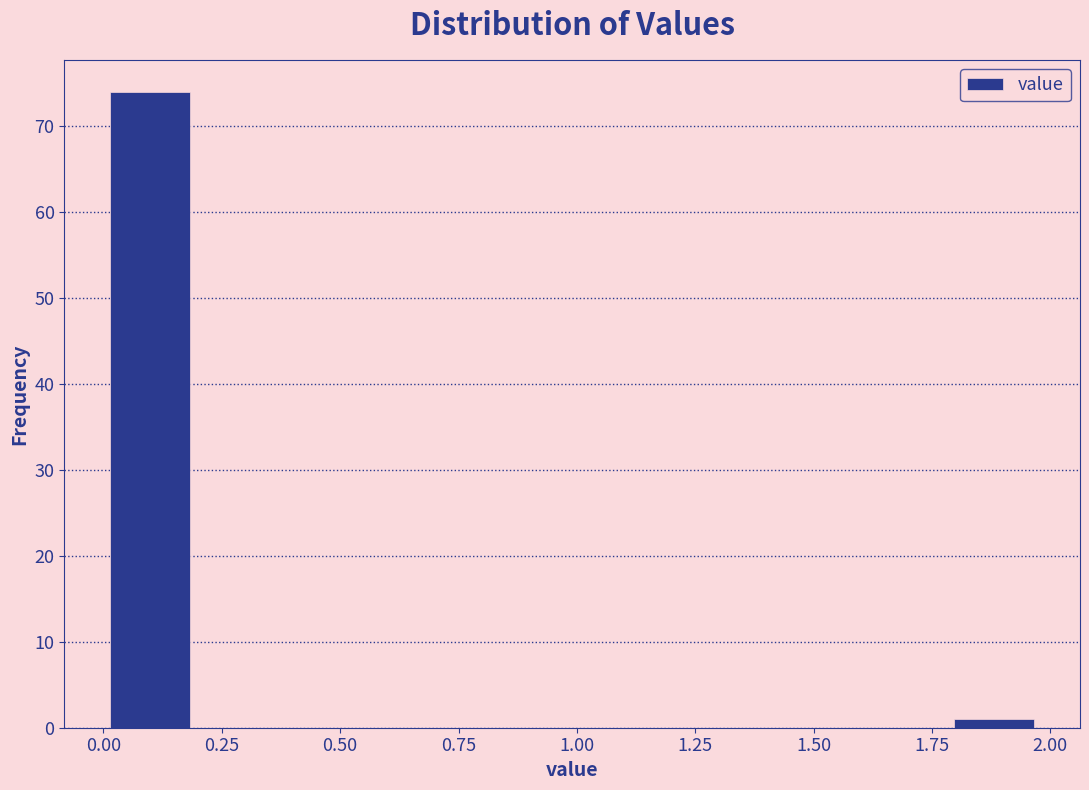

Read against the x-axis, roughly where is the centre of the tallest bar?

0.10